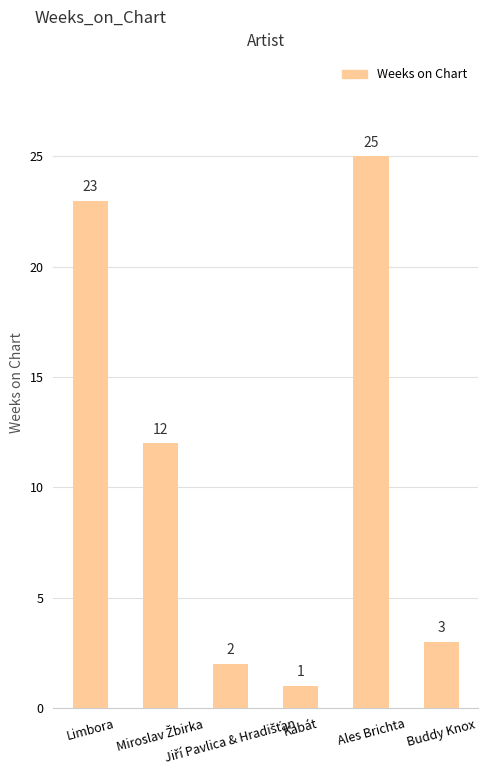

Where does the data first go above 12?

Limbora